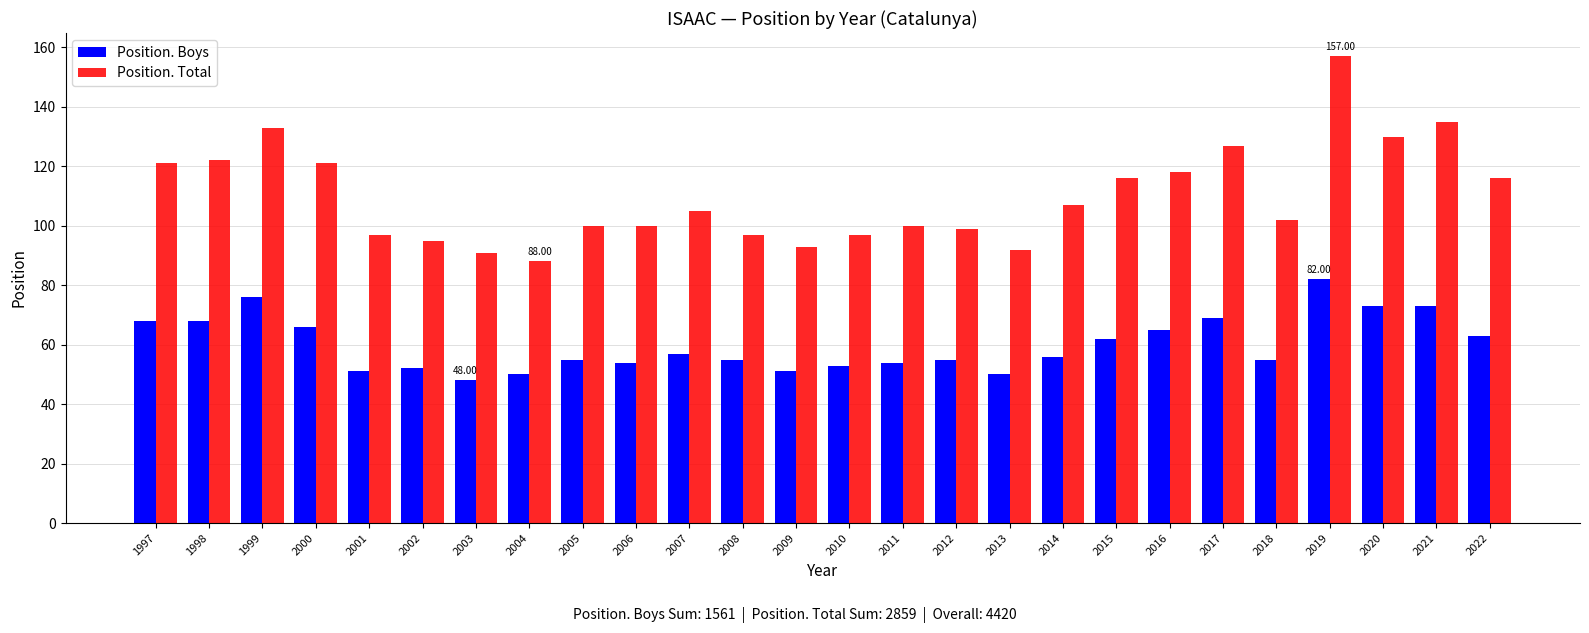

Is the value of Position. Total at 2014 greater than the value of Position. Boys at 2017?

Yes